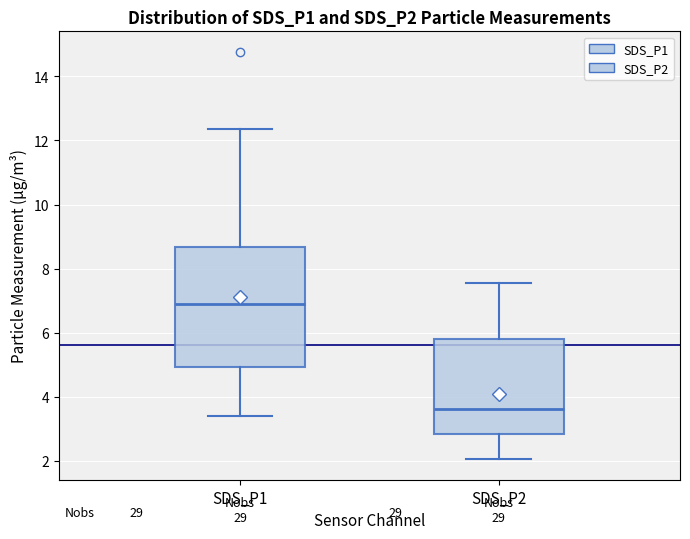

Which box has the highest median line?

SDS_P1